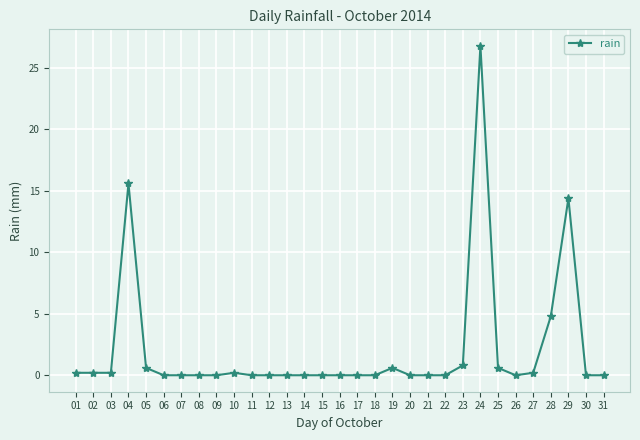

What is the value of the 23rd point from the left?

0.8